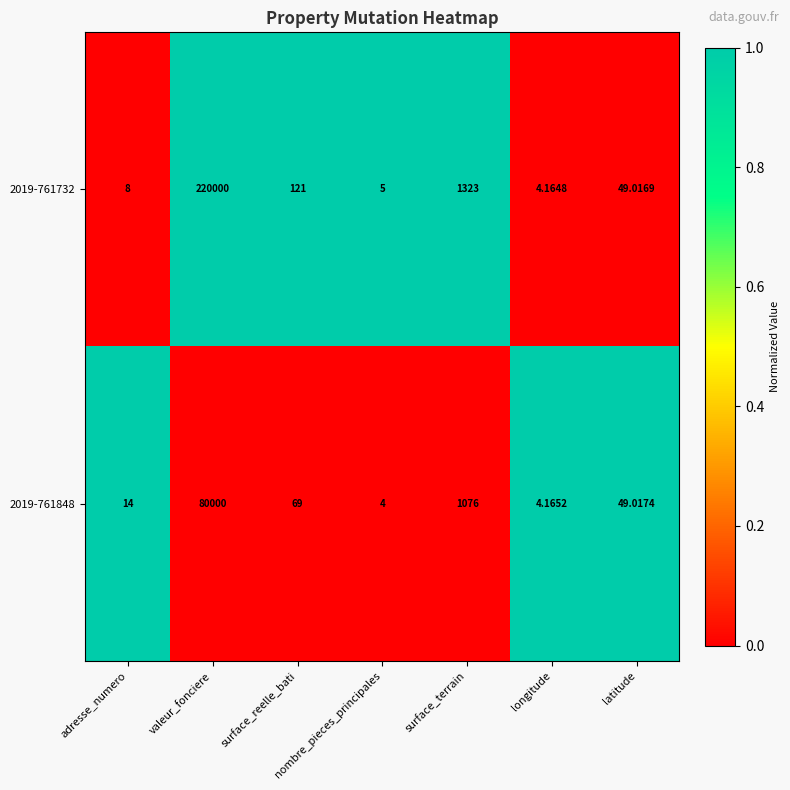

Which series has the widest spread of values?

2019-761732